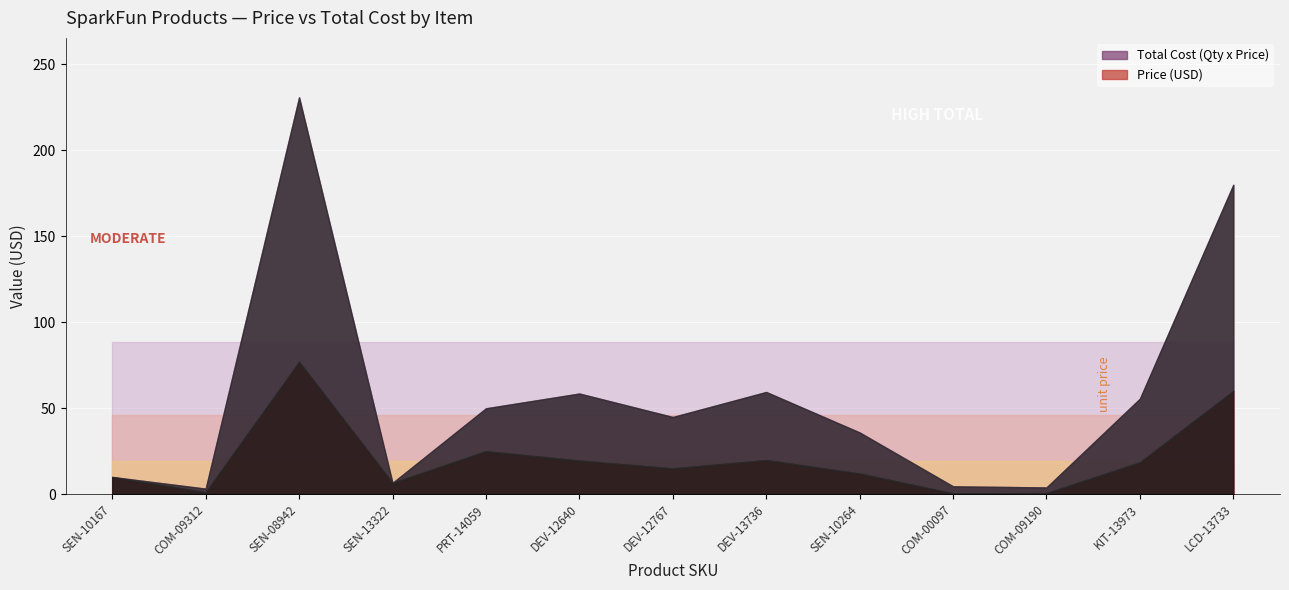

What is the difference between the second highest and second lowest values in the Price (USD) series?

59.5